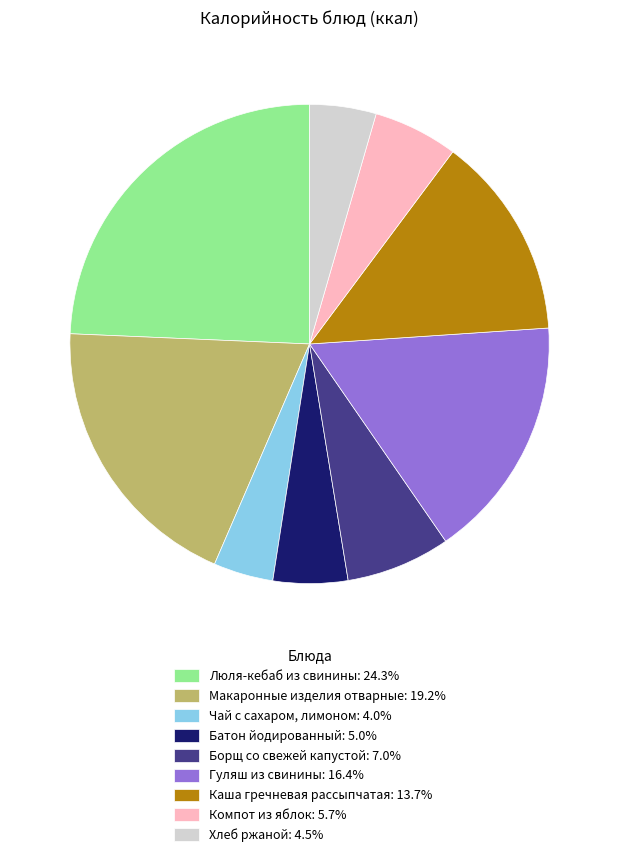

Combined, do Хлеб ржаной: 4.5% and Борщ со свежей капустой: 7.0% account for over 50%?

No